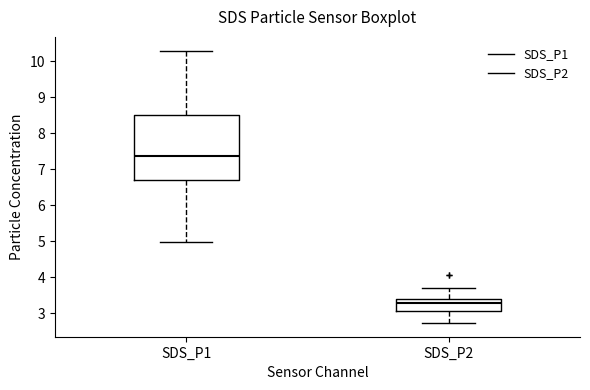

Where is the upper edge of the box for SDS_P1 on the y-axis? The values are not printed on the chart, so give them approximately, as read against the axis.

8.5